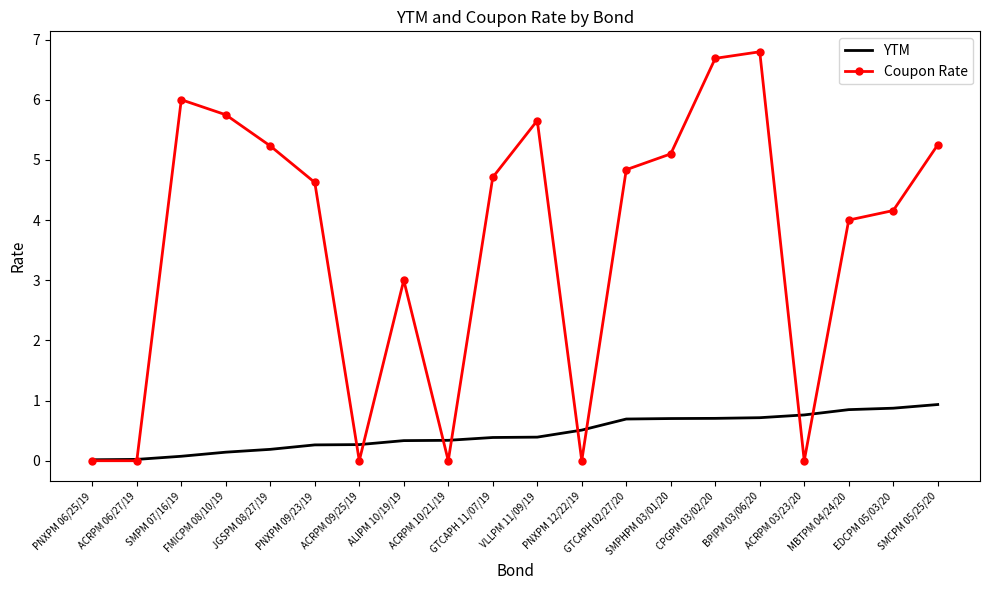

Which series has the widest spread of values?

Coupon Rate